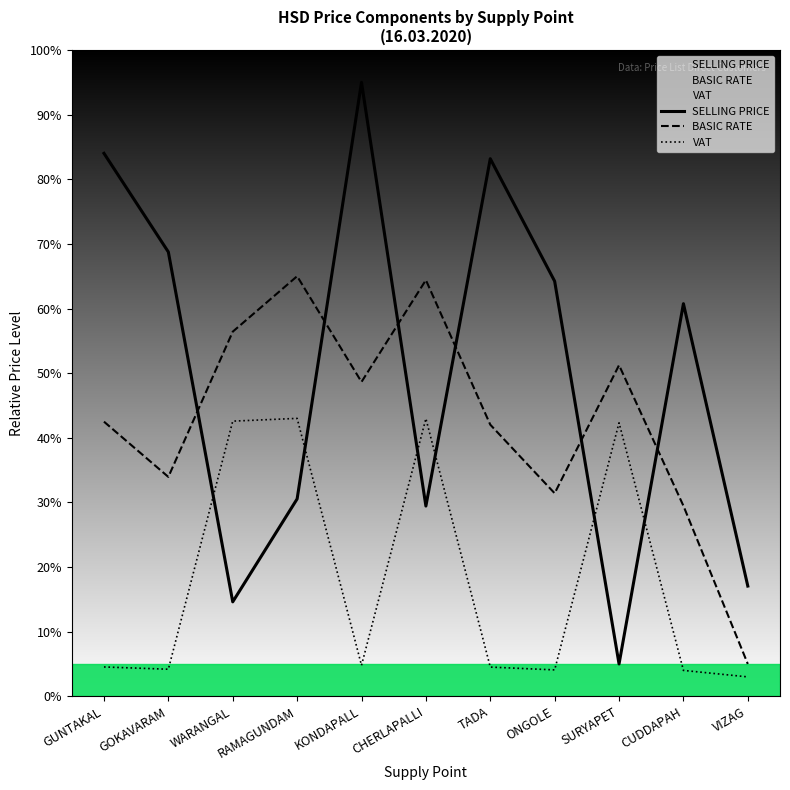

Between SURYAPET and CUDDAPAH, which series saw the biggest shift?

SELLING PRICE